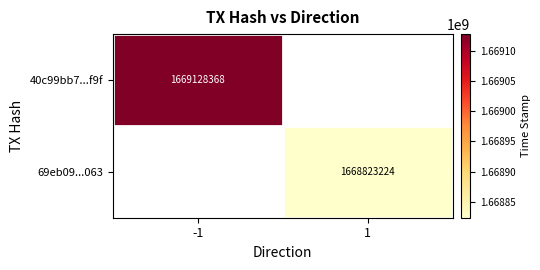

The value of 69eb09...063 at 1 is 700608346. True or false?

False